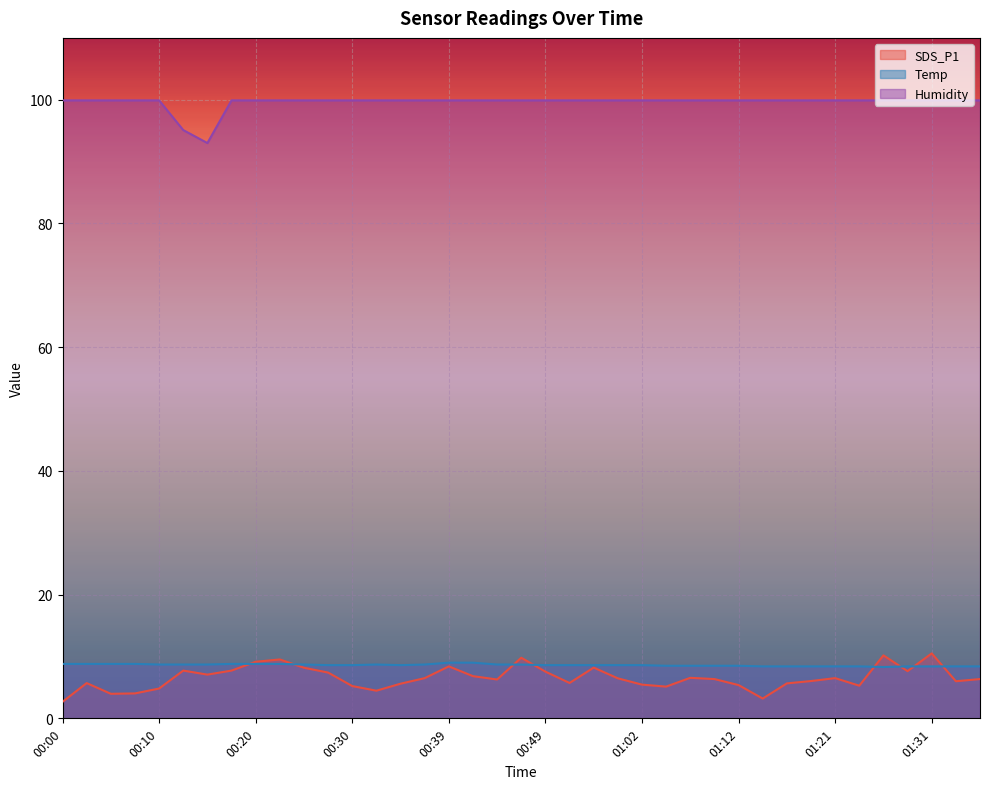

How many data points in SDS_P1 are above 6?

23